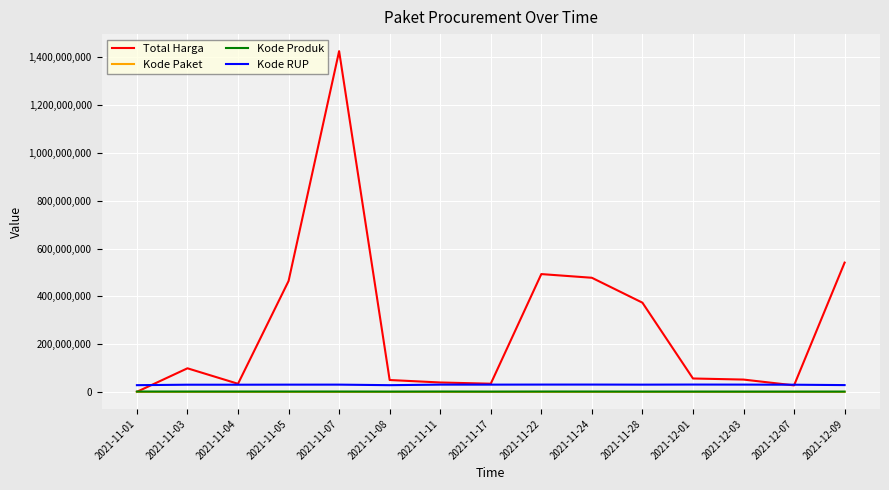

What is the difference between the maximum and minimum values in the Kode RUP series?

2574025